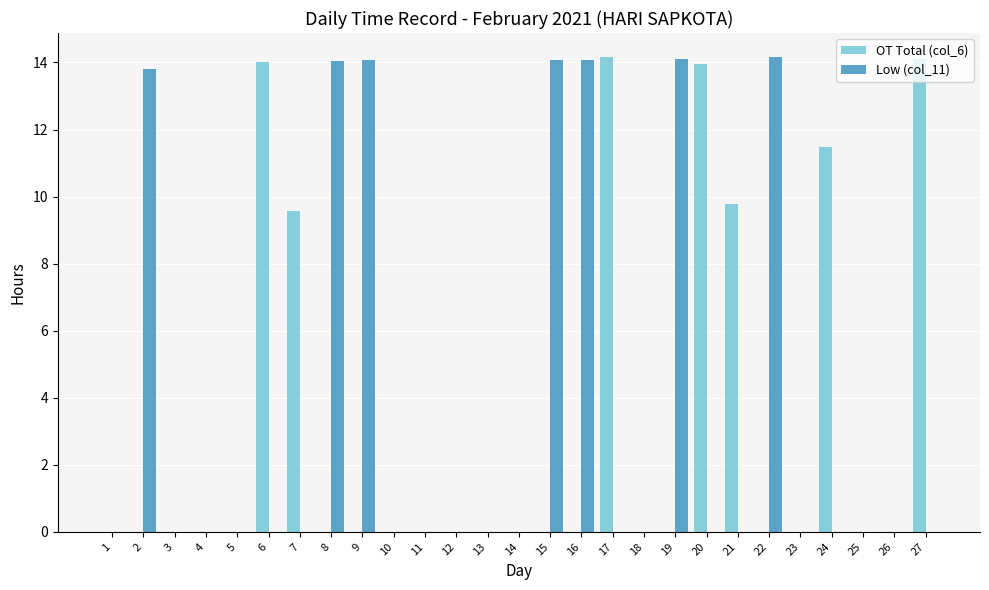

The value of OT Total (col_6) at 13 is 0.0. True or false?

True